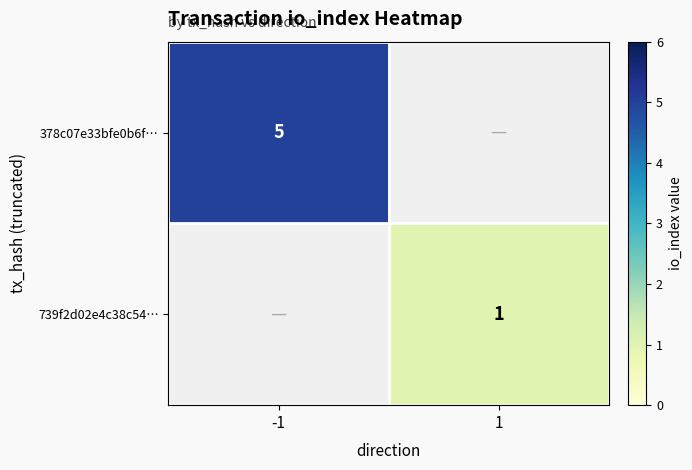

The value of 378c07e33bfe0b6f… at -1 is 5. True or false?

True